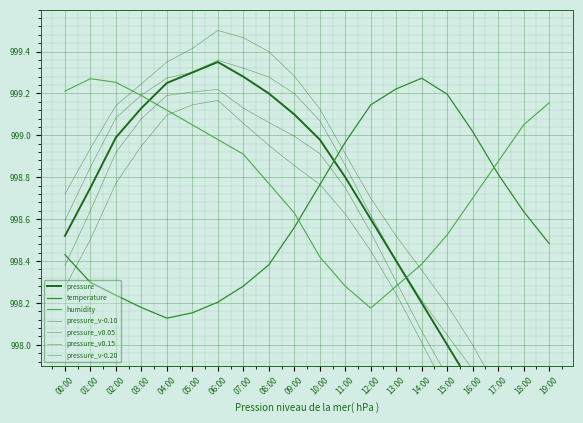

What is the difference between the maximum and minimum values in the humidity series?

1.1